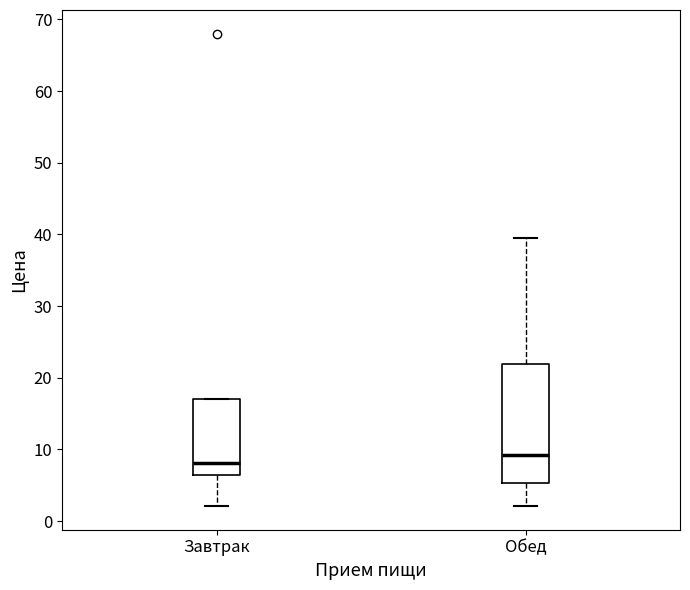

Reading left to right, read every box against the y-axis: the position of its median line, the range the box covers, and the ends of its whiskers. The values are not printed on the chart, so give them approximately, as read against the axis.

Завтрак: median 8, box 6 to 17, whiskers 2 to 17
Обед: median 9, box 5 to 22, whiskers 2 to 39